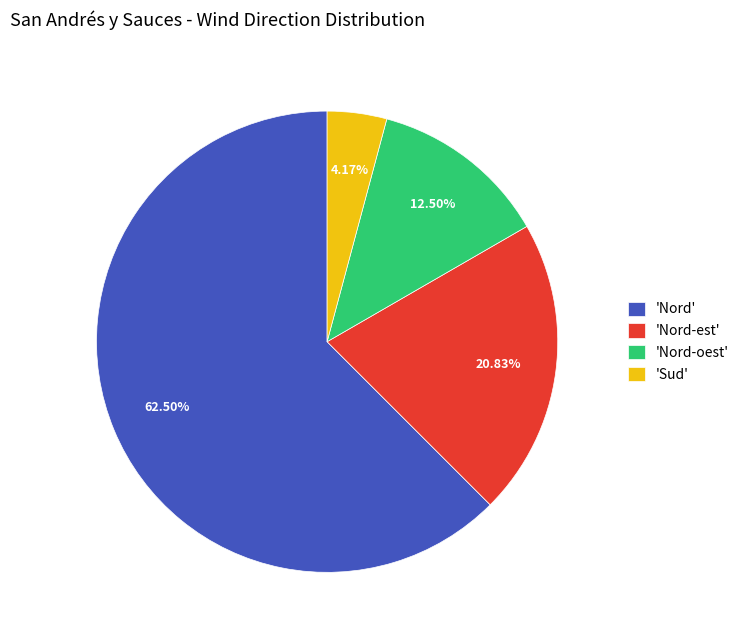

To the nearest percent, what is the average slice percentage?

25%